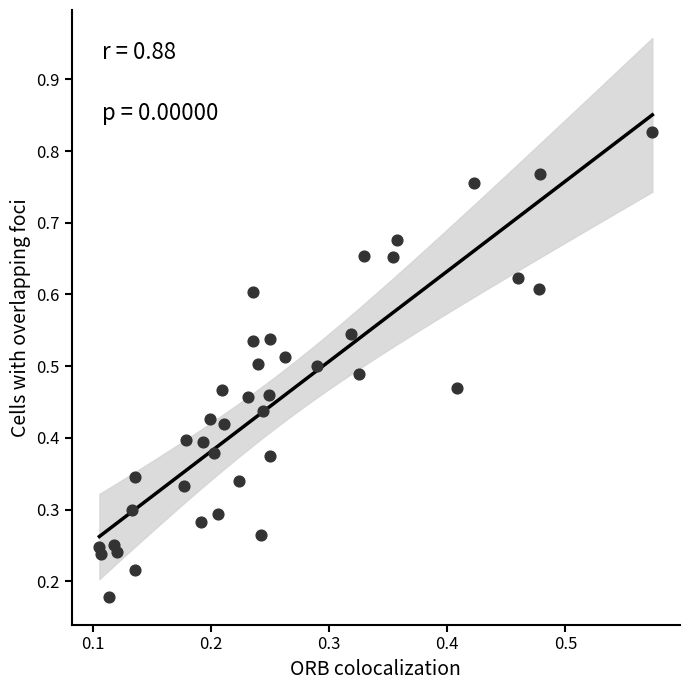

Count the number of points in this scatter plot.

40